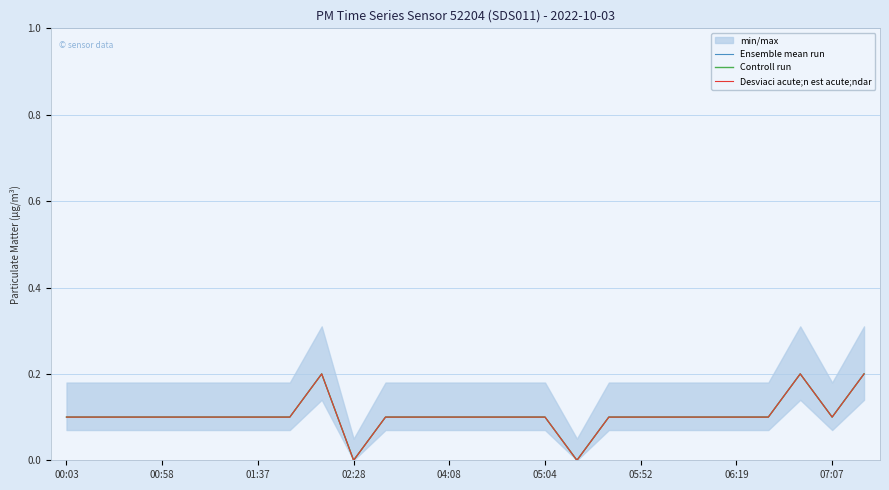

Read the Ensemble mean run value at 17.

0.1